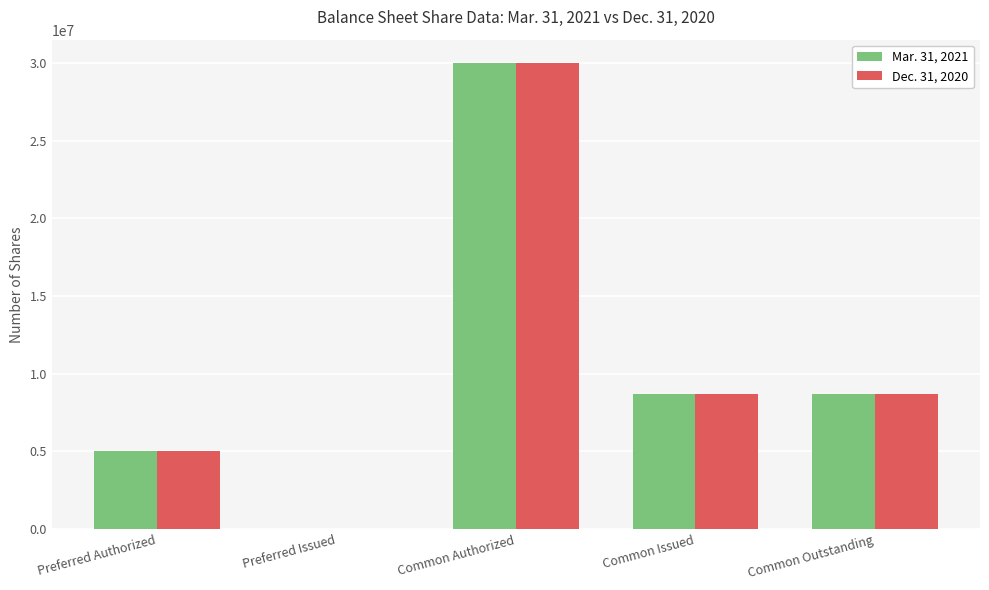

How many groups of bars are there?

5